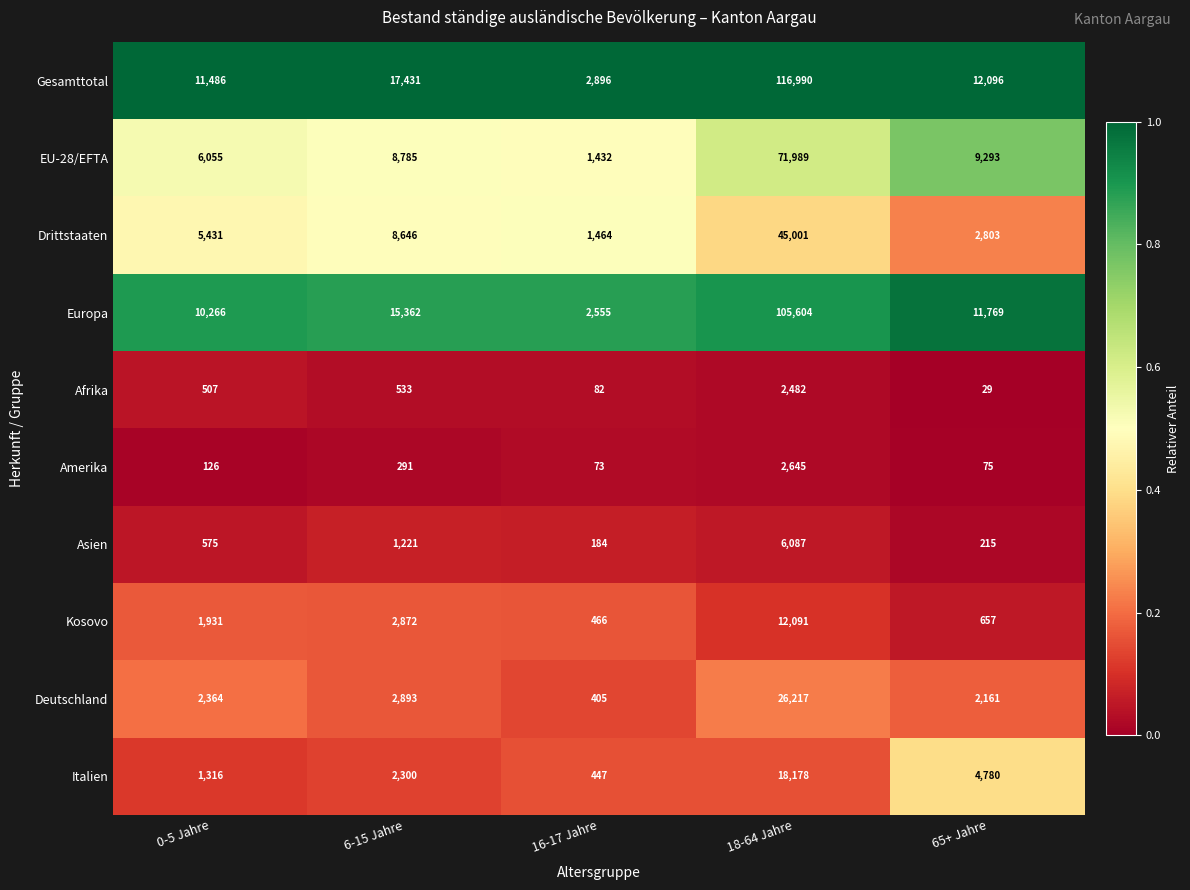

Which series has the widest spread of values?

Gesamttotal